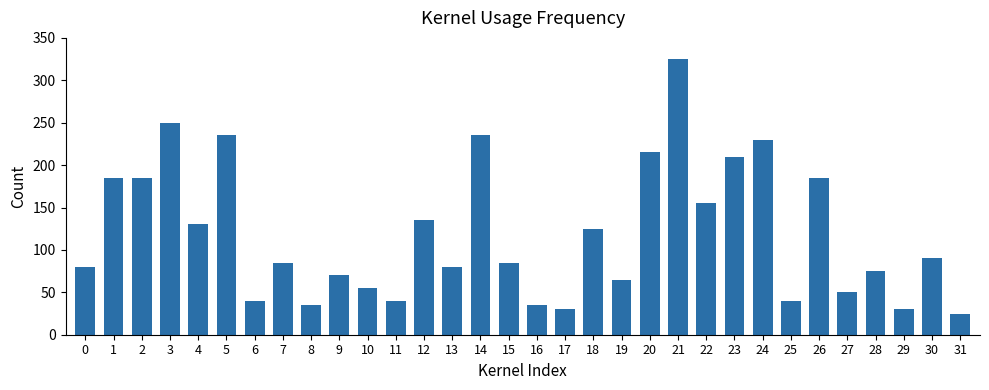

Reading left to right, what are all the values shown in this chart?

0=80	1=185	2=185	3=250	4=130	5=235	6=40	7=85	8=35	9=70	10=55	11=40	12=135	13=80	14=235	15=85	16=35	17=30	18=125	19=65	20=215	21=325	22=155	23=210	24=230	25=40	26=185	27=50	28=75	29=30	30=90	31=25